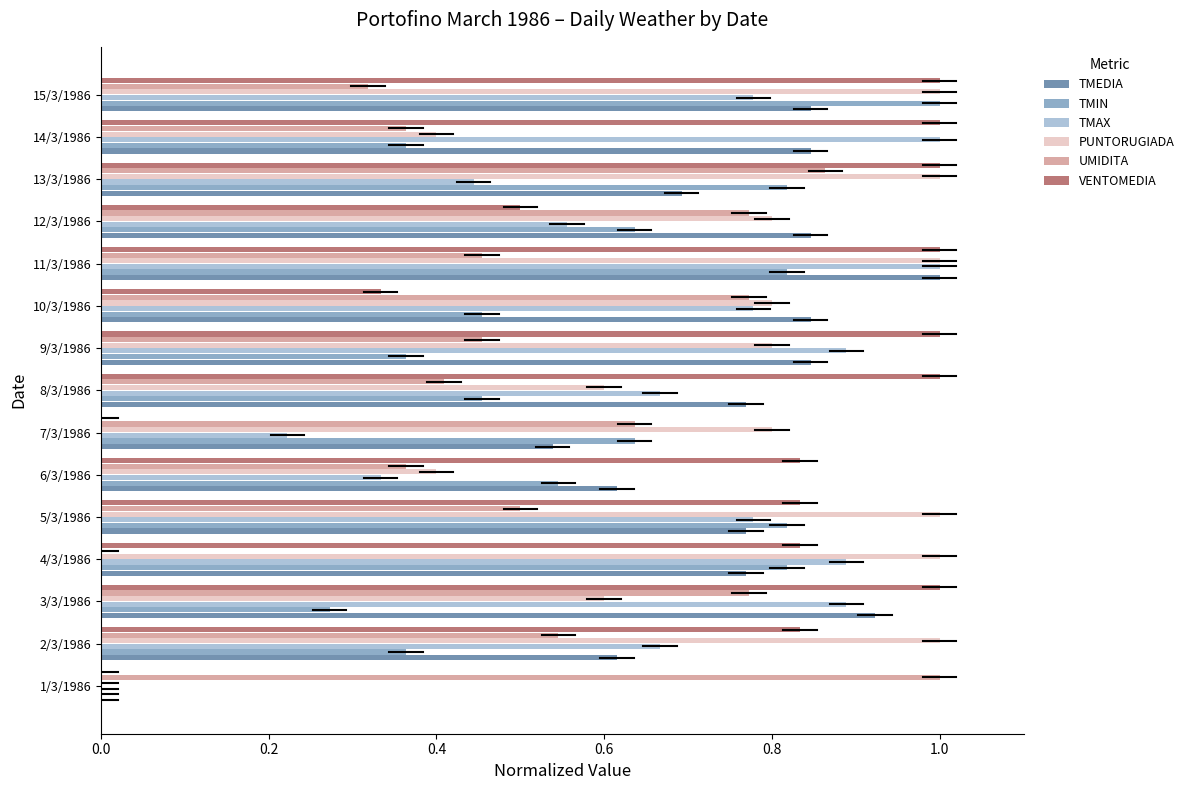

The value of UMIDITA at 12/3/1986 is 0.8. True or false?

True